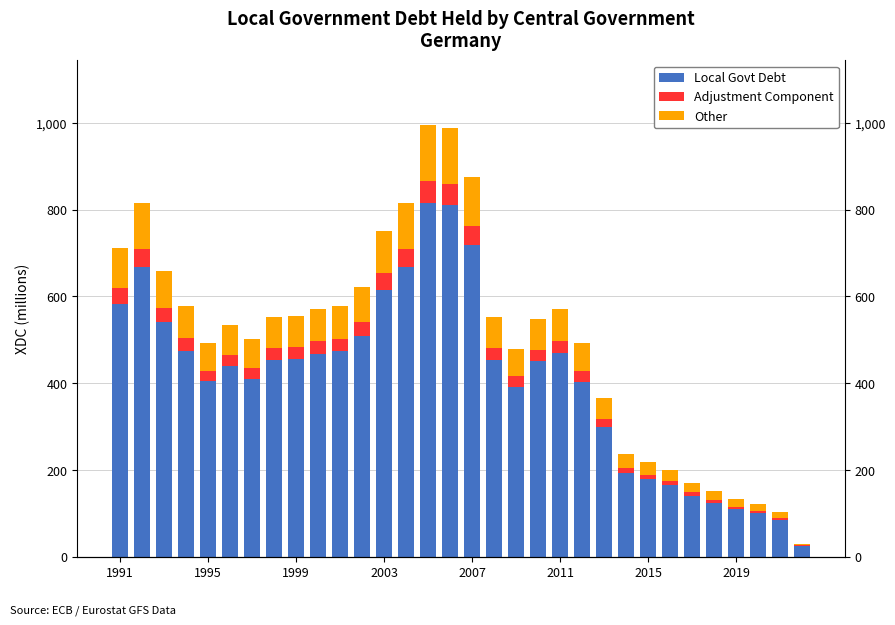

Which series has the largest total across all categories?

Local Govt Debt